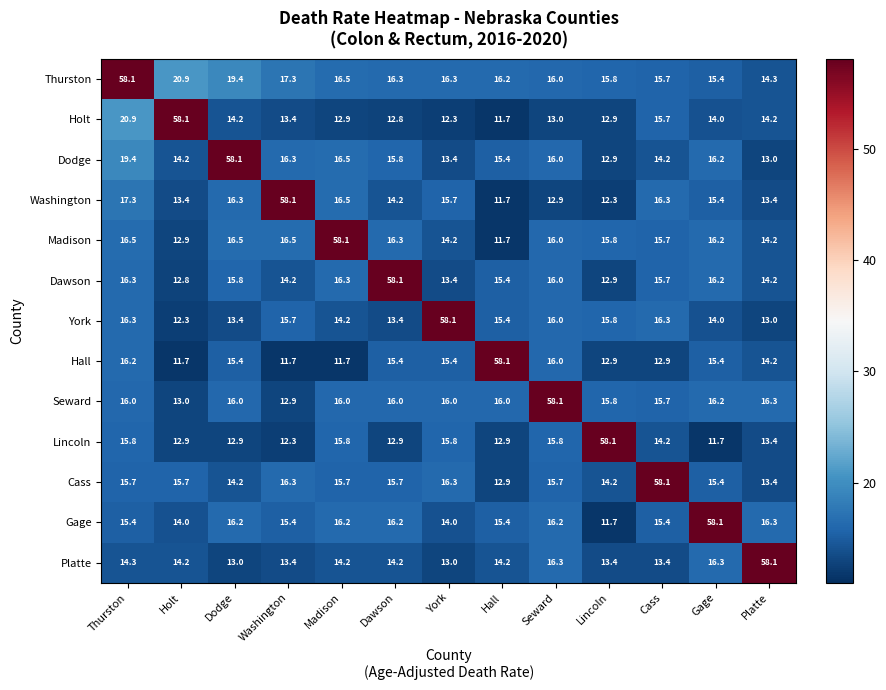

How many series are shown in this chart?

13